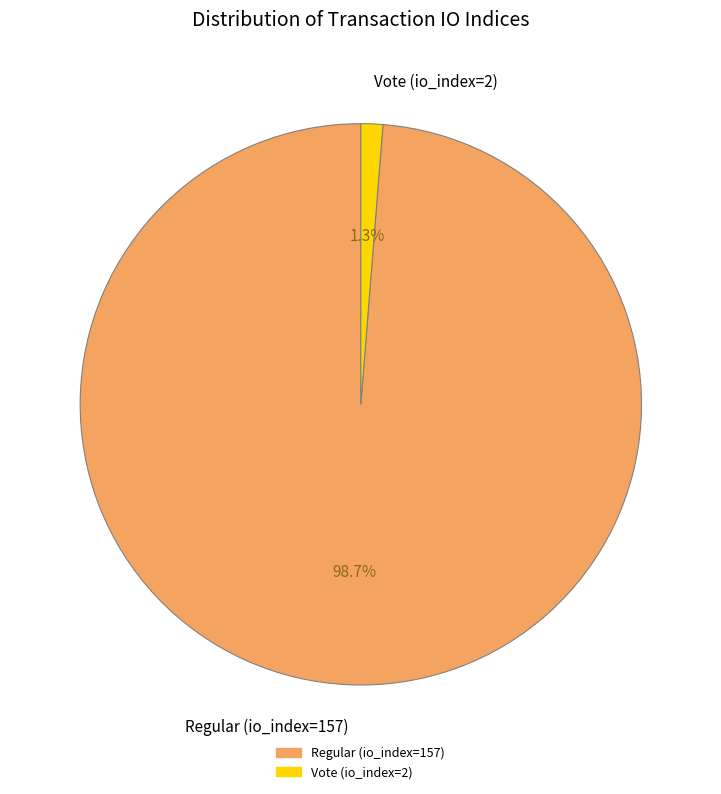

Does Vote (io_index=2) account for over 50% of the chart?

No